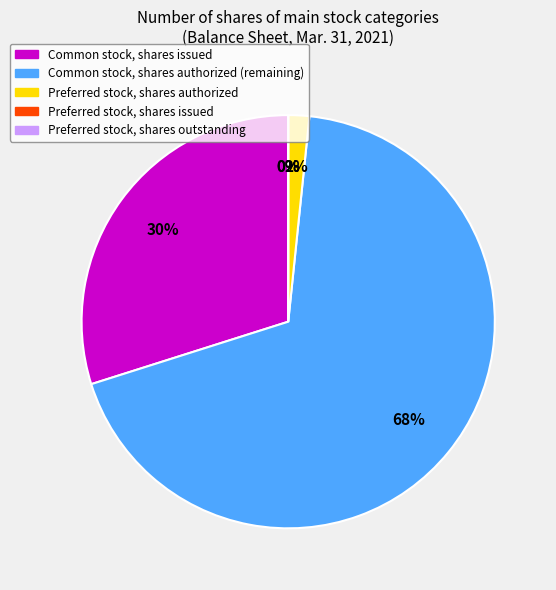

Count the number of slices in the pie.

5